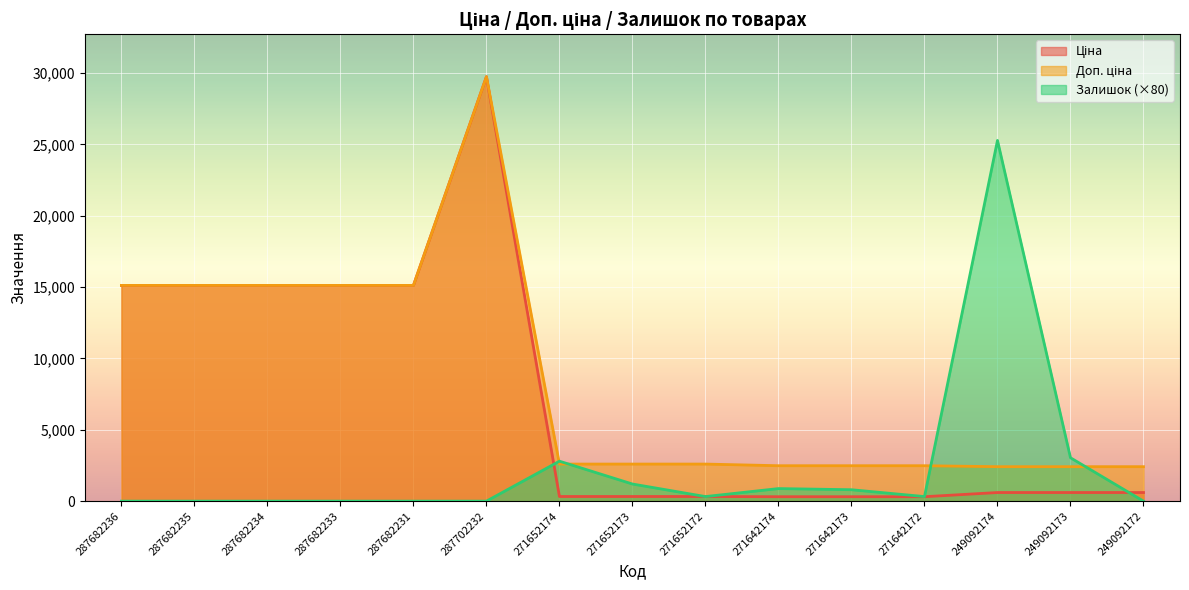

What is the sum of all Залишок values?

34640.0